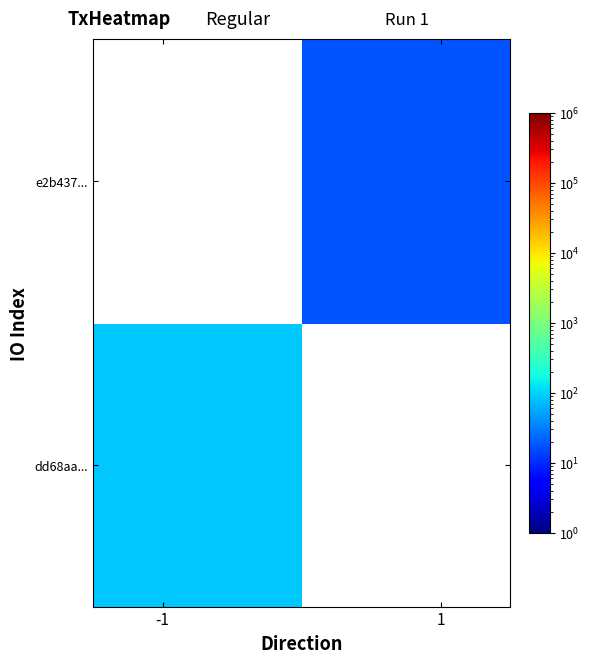

How many categories are shown in the chart?

2